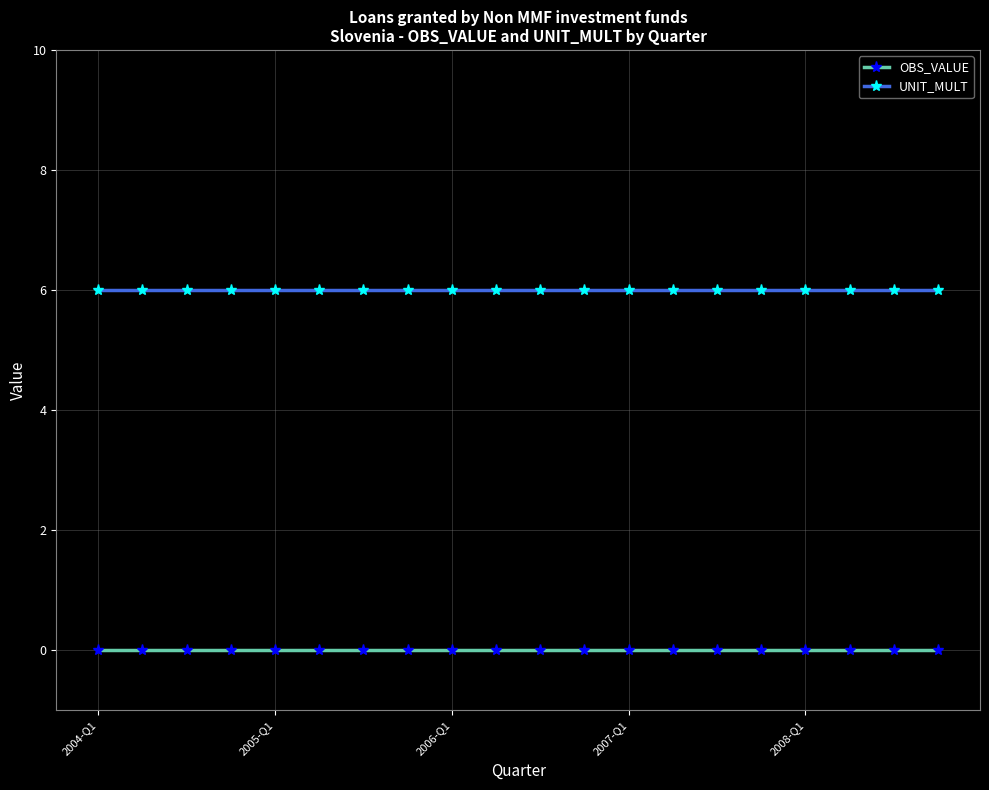

Which series has the largest total across all categories?

UNIT_MULT